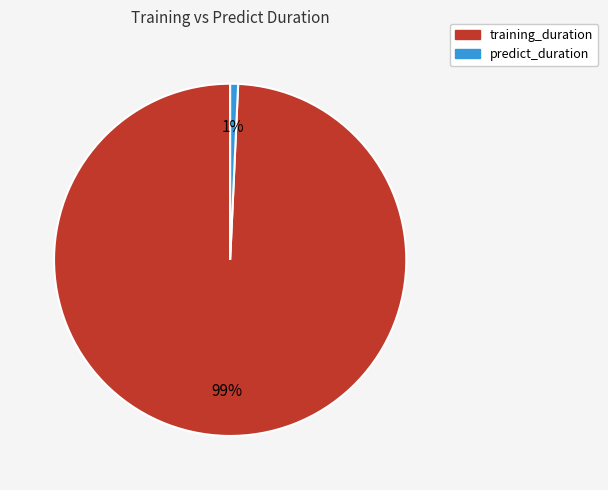

Which slice is the largest?

training_duration